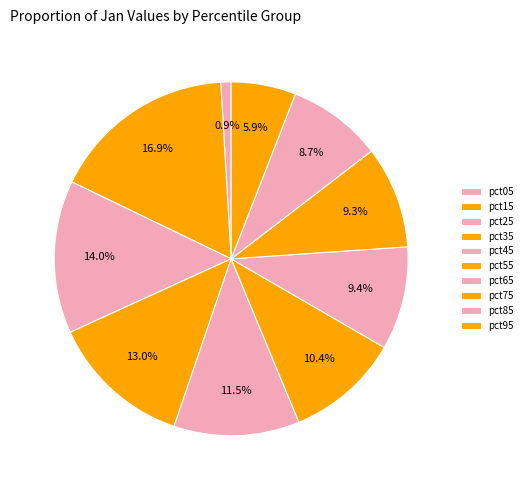

How many segments does this pie chart have?

10